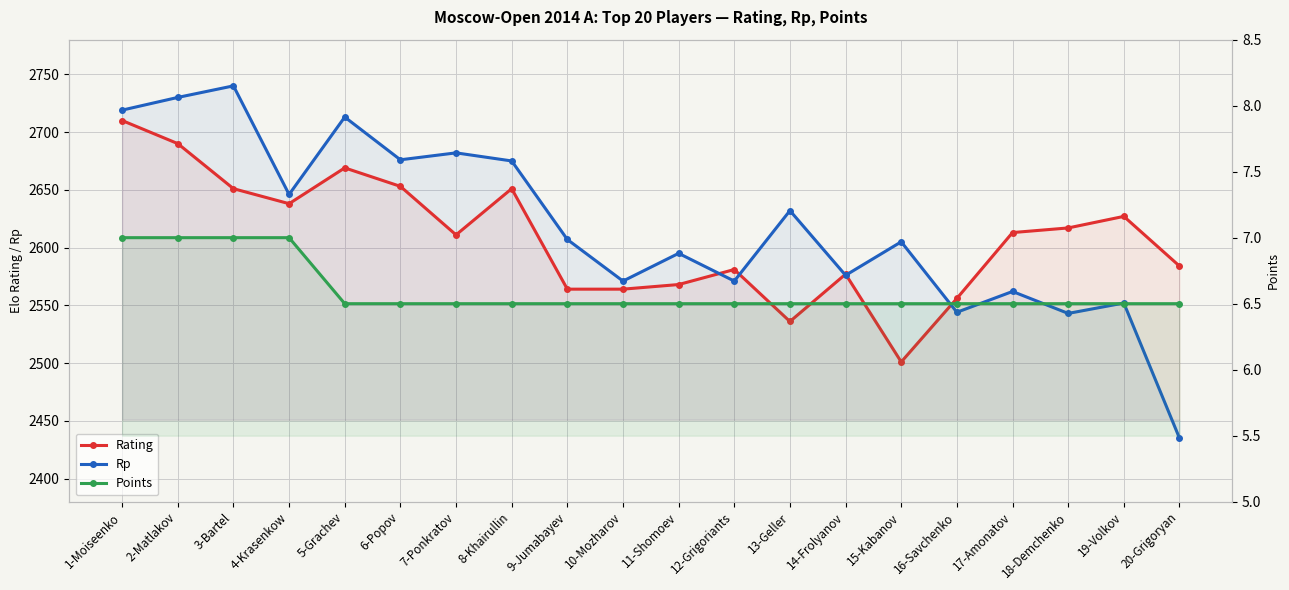

Reading left to right, transcribe all the data shown in this chart.

Rating: 1-Moiseenko=2710.0	2-Matlakov=2690.0	3-Bartel=2651.0	4-Krasenkow=2638.0	5-Grachev=2669.0	6-Popov=2653.0	7-Ponkratov=2611.0	8-Khairullin=2651.0	9-Jumabayev=2564.0	10-Mozharov=2564.0	11-Shomoev=2568.0	12-Grigoriants=2581.0	13-Geller=2536.0	14-Frolyanov=2577.0	15-Kabanov=2501.0	16-Savchenko=2556.0	17-Amonatov=2613.0	18-Demchenko=2617.0	19-Volkov=2627.0	20-Grigoryan=2584.0
Rp: 1-Moiseenko=2719.0	2-Matlakov=2730.0	3-Bartel=2740.0	4-Krasenkow=2646.0	5-Grachev=2713.0	6-Popov=2676.0	7-Ponkratov=2682.0	8-Khairullin=2675.0	9-Jumabayev=2607.0	10-Mozharov=2571.0	11-Shomoev=2595.0	12-Grigoriants=2571.0	13-Geller=2632.0	14-Frolyanov=2576.0	15-Kabanov=2605.0	16-Savchenko=2544.0	17-Amonatov=2562.0	18-Demchenko=2543.0	19-Volkov=2552.0	20-Grigoryan=2435.0
Points: 1-Moiseenko=7.0	2-Matlakov=7.0	3-Bartel=7.0	4-Krasenkow=7.0	5-Grachev=6.5	6-Popov=6.5	7-Ponkratov=6.5	8-Khairullin=6.5	9-Jumabayev=6.5	10-Mozharov=6.5	11-Shomoev=6.5	12-Grigoriants=6.5	13-Geller=6.5	14-Frolyanov=6.5	15-Kabanov=6.5	16-Savchenko=6.5	17-Amonatov=6.5	18-Demchenko=6.5	19-Volkov=6.5	20-Grigoryan=6.5